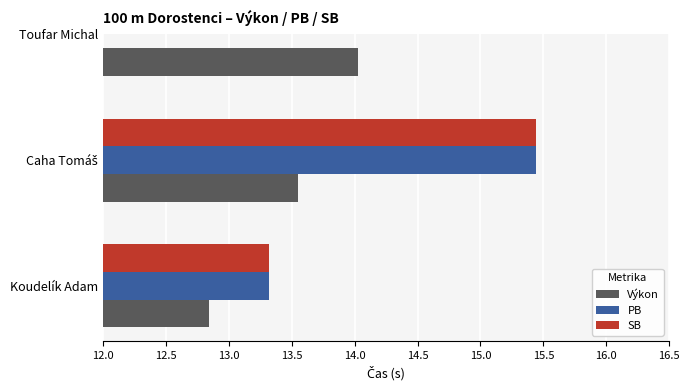

What is the value of the PB bar at the 2nd from the left?

15.4